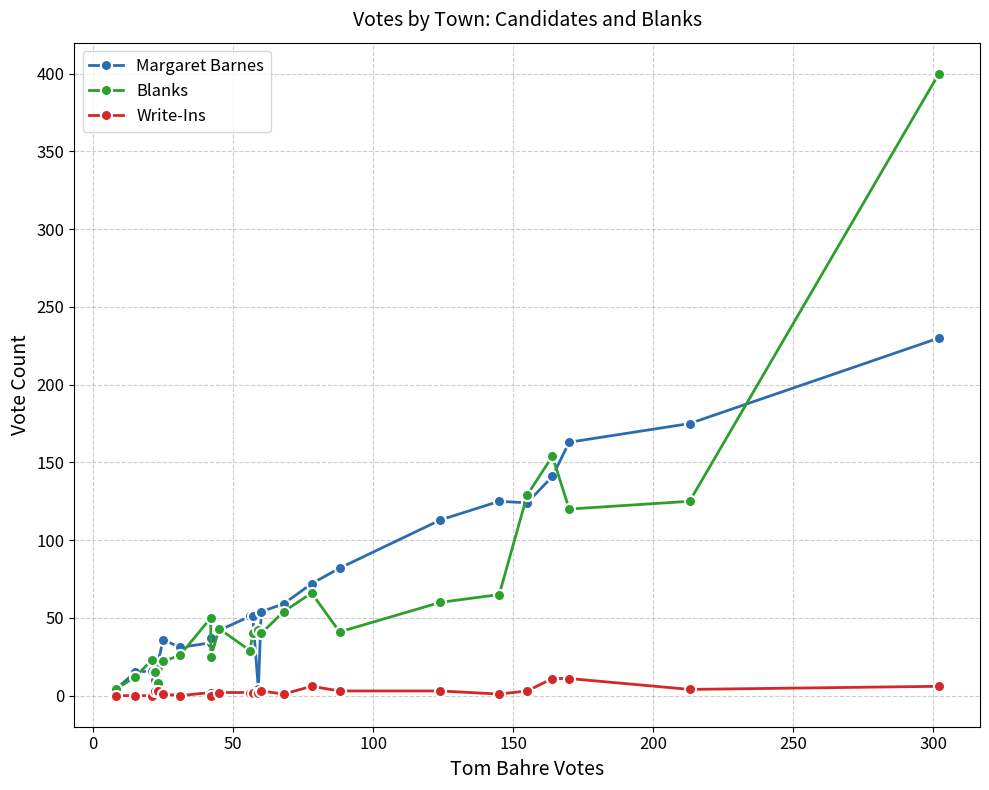

How many values in Write-Ins are above zero?

19